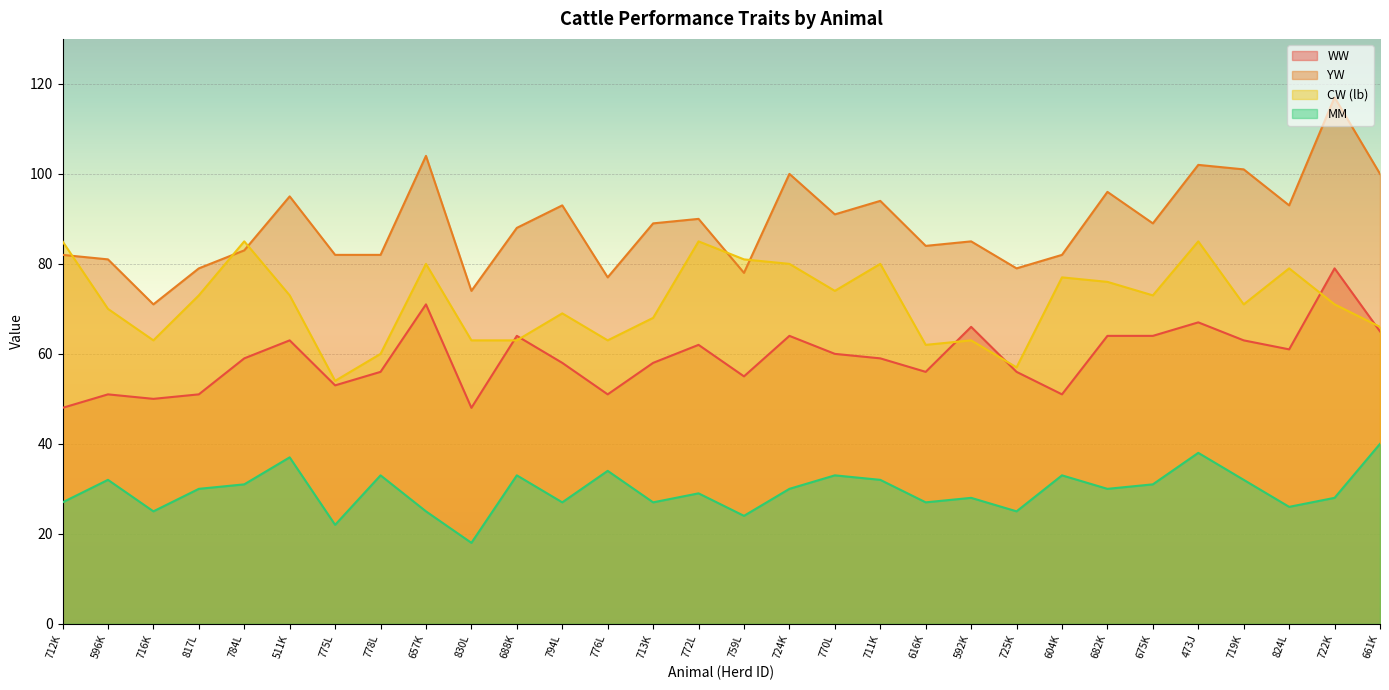

Between 772L and 719K, which is larger?

719K